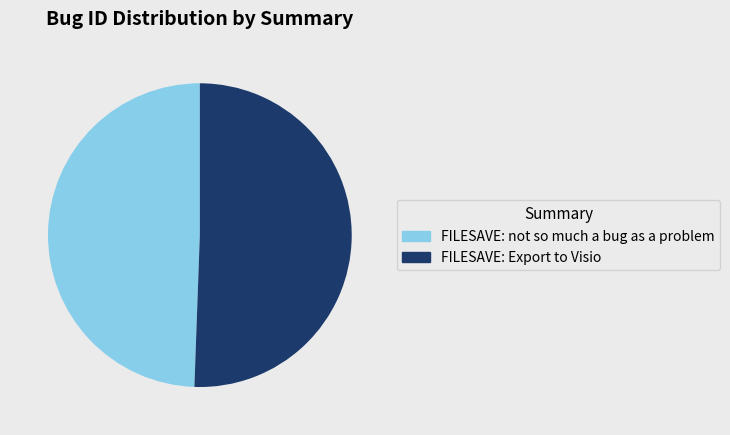

Is the sum of FILESAVE: Export to Visio and FILESAVE: not so much a bug as a problem greater than half?

Yes